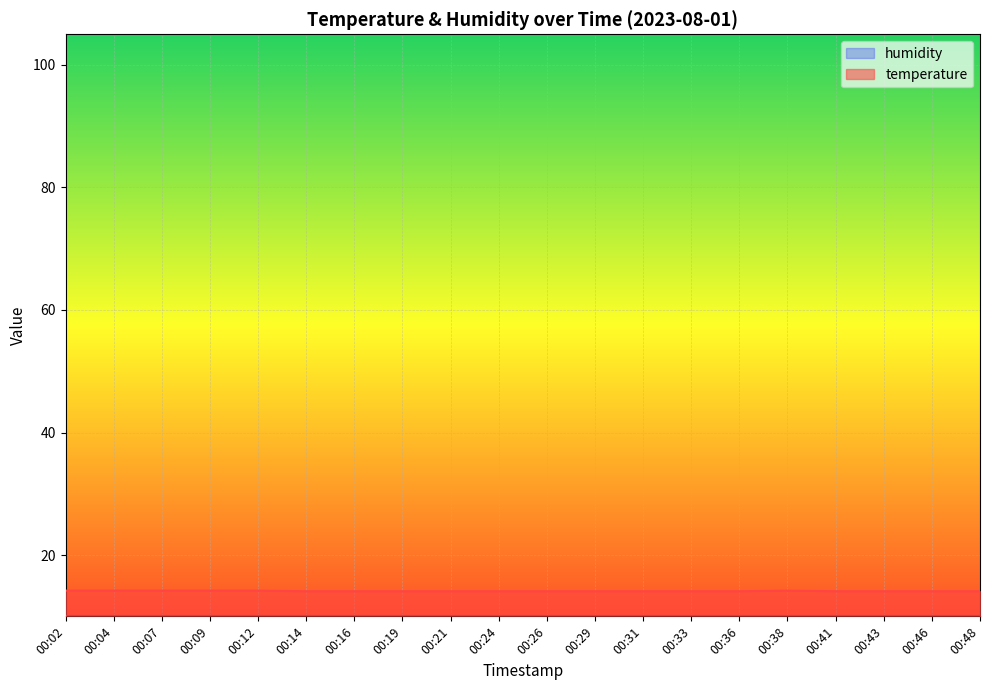

How many data points does each series have?

20